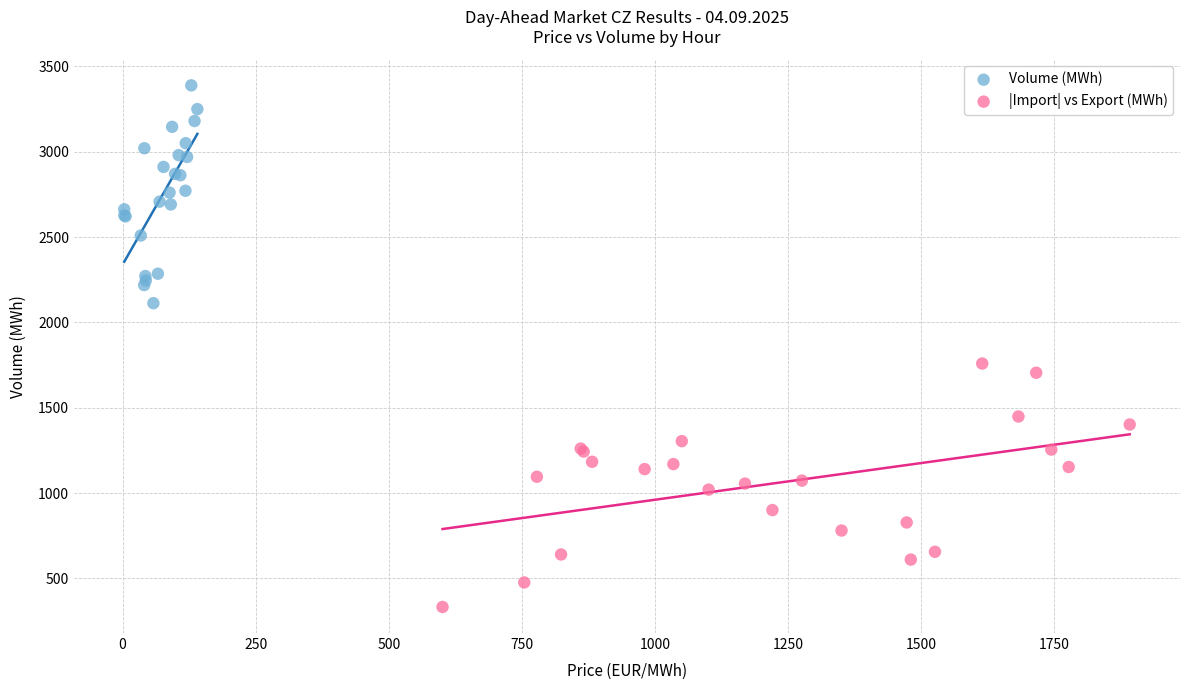

Which series contains the highest Y value?

Volume (MWh)